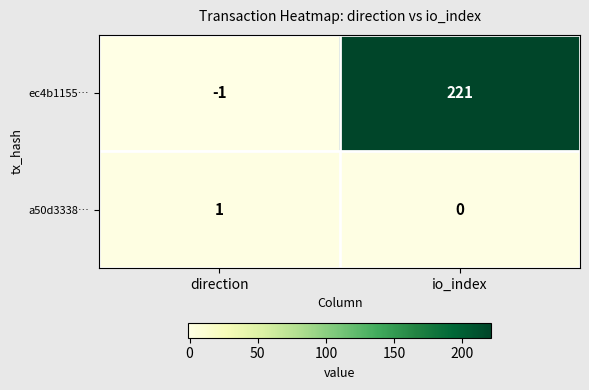

What value does the ec4b1155… series have at io_index, to the nearest 10?

220